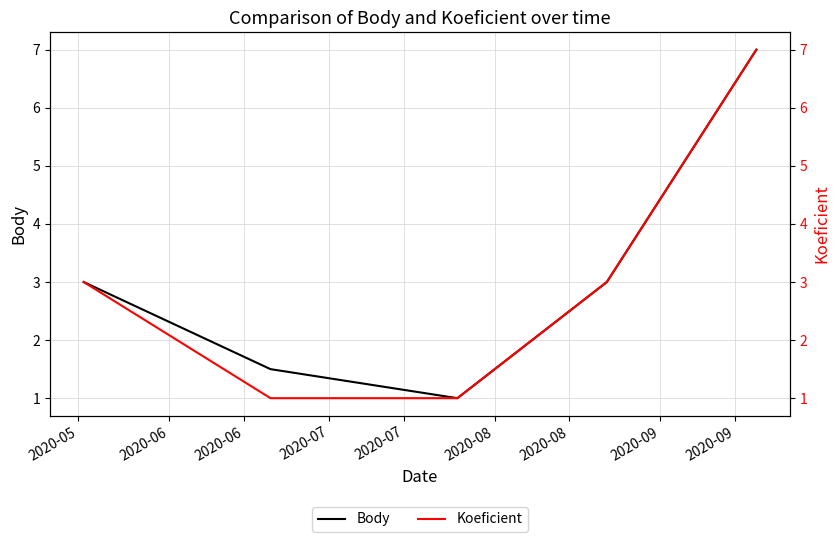

What is the maximum value for Body?

7.0